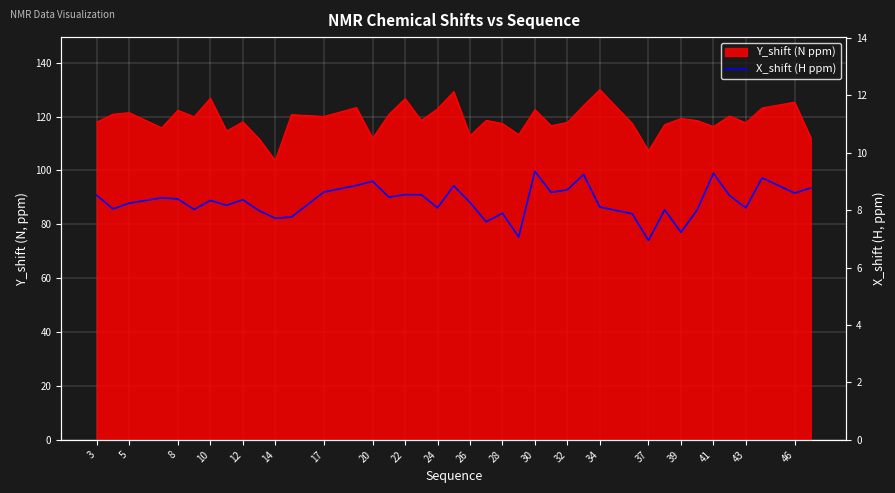

What is the label of the 29th point from the right?

28